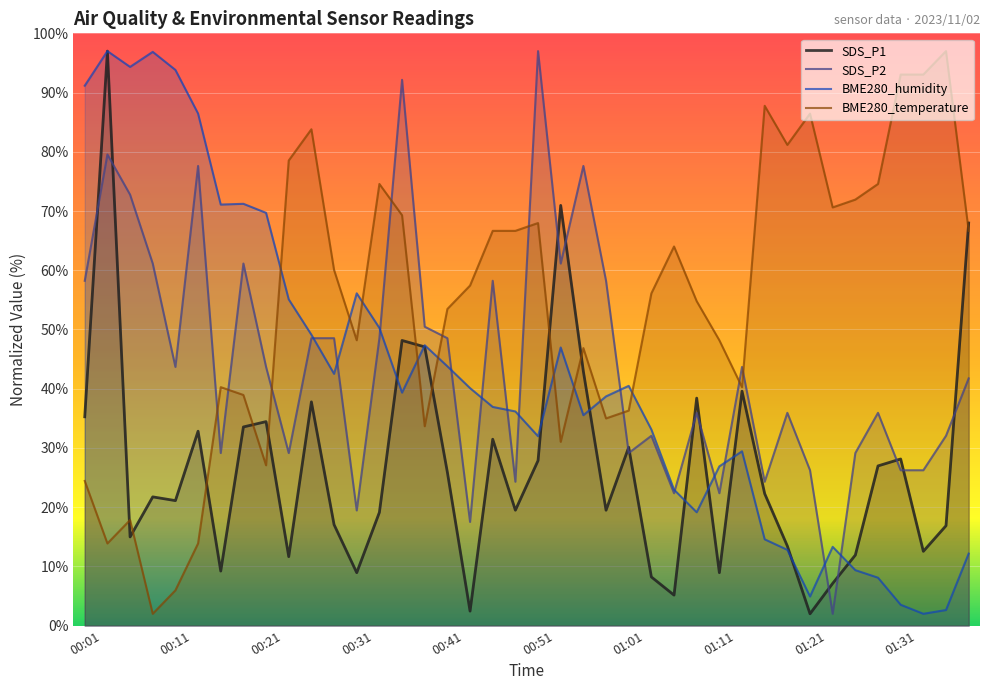

At which label does SDS_P1 first exceed 22?

00:01